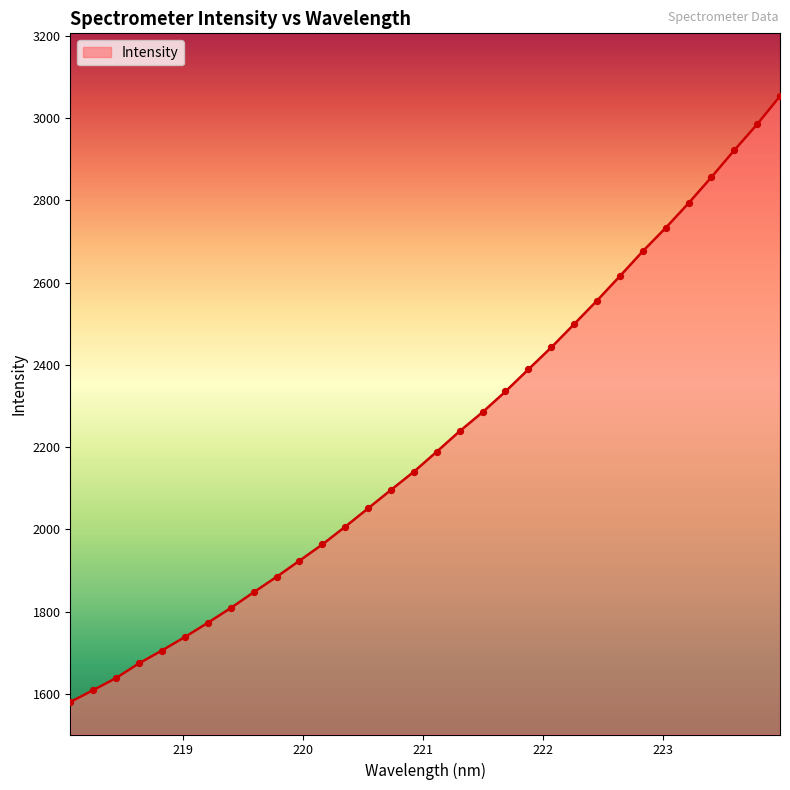

What is the difference between the maximum and minimum values?

1472.9